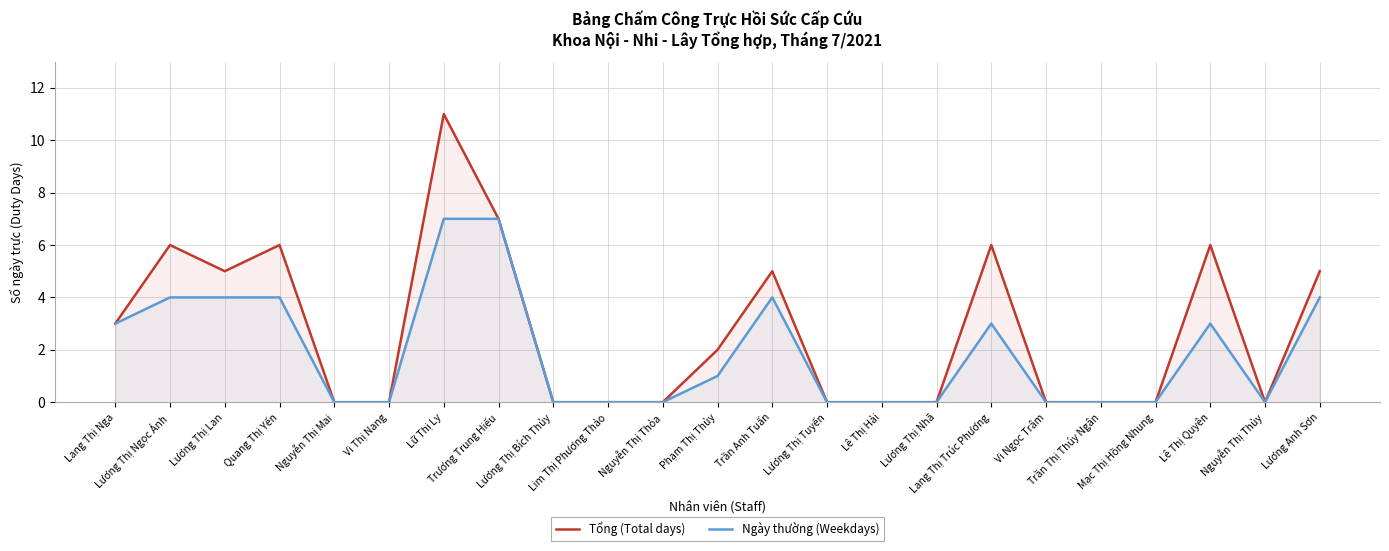

At which category does the chart reach its minimum across all series?

Nguyễn Thị Mai